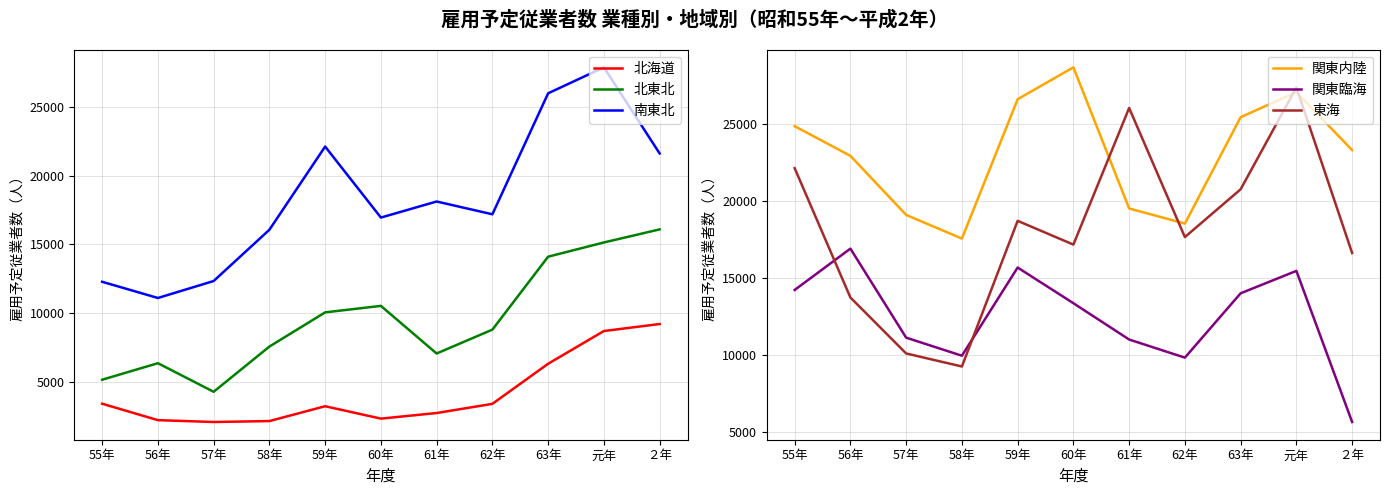

What is the label of the 2nd point from the left?

56年